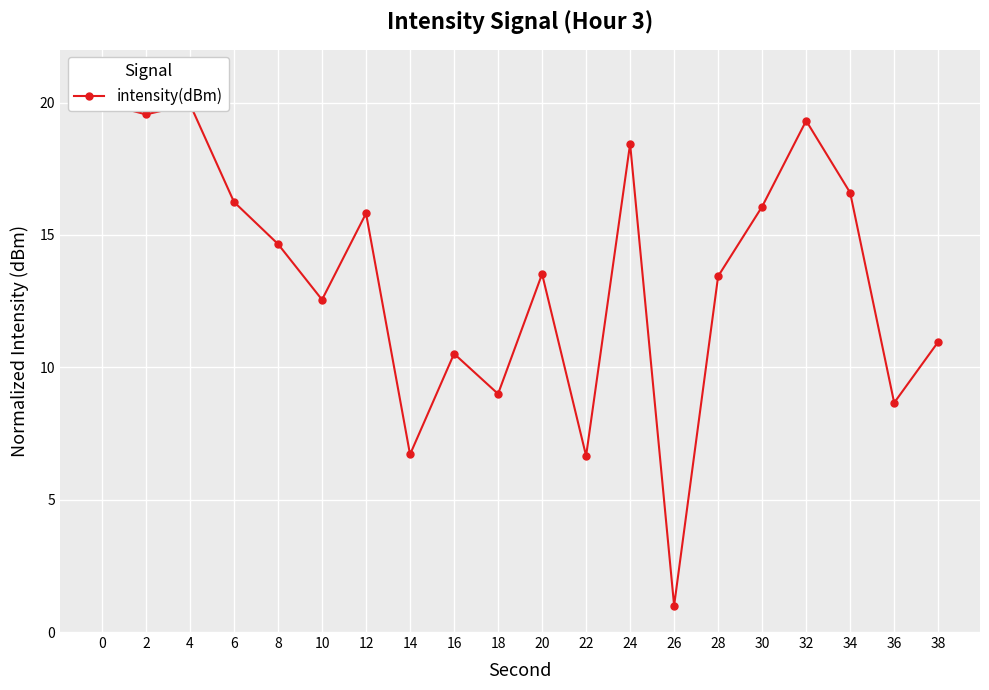

Where is the first local maximum?

4